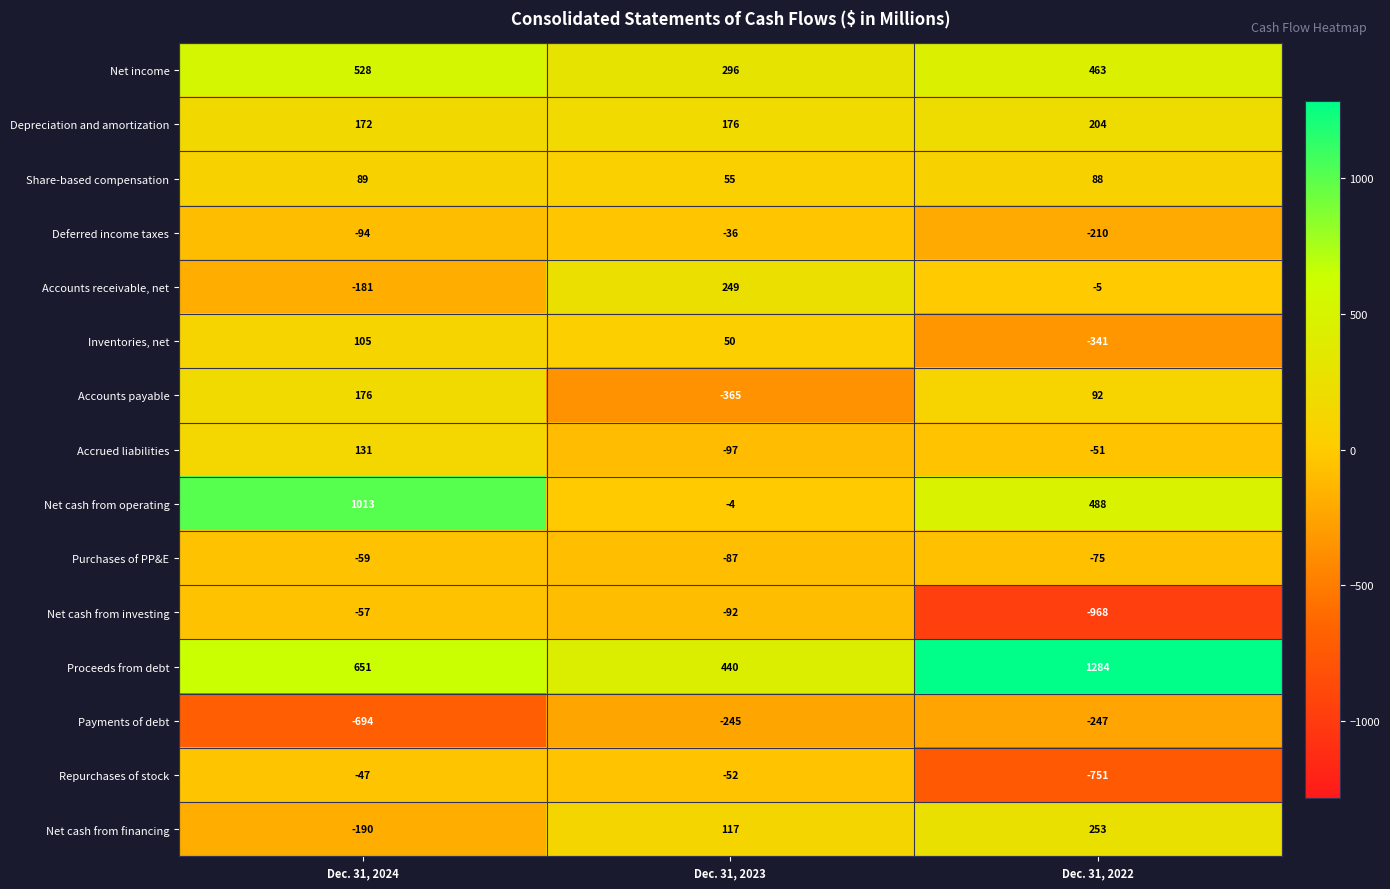

Where does the Inventories, net series first go above 50?

Dec. 31, 2024